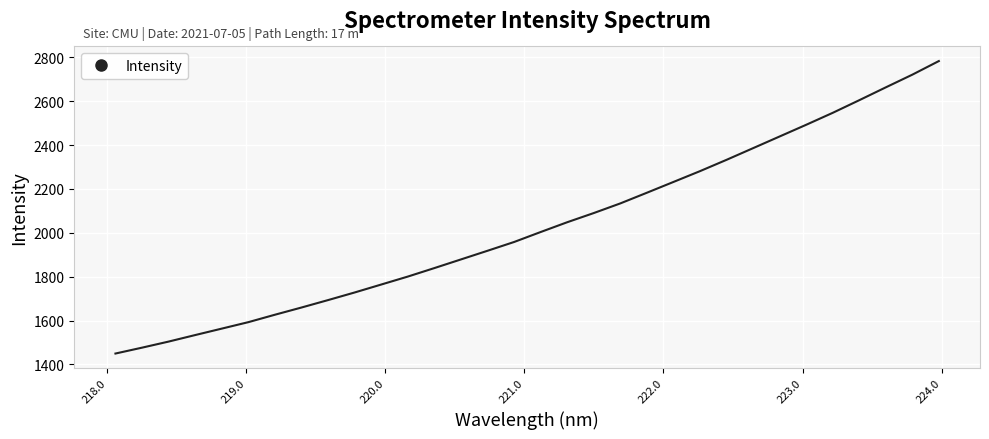

What is the greatest value displayed?

2783.4